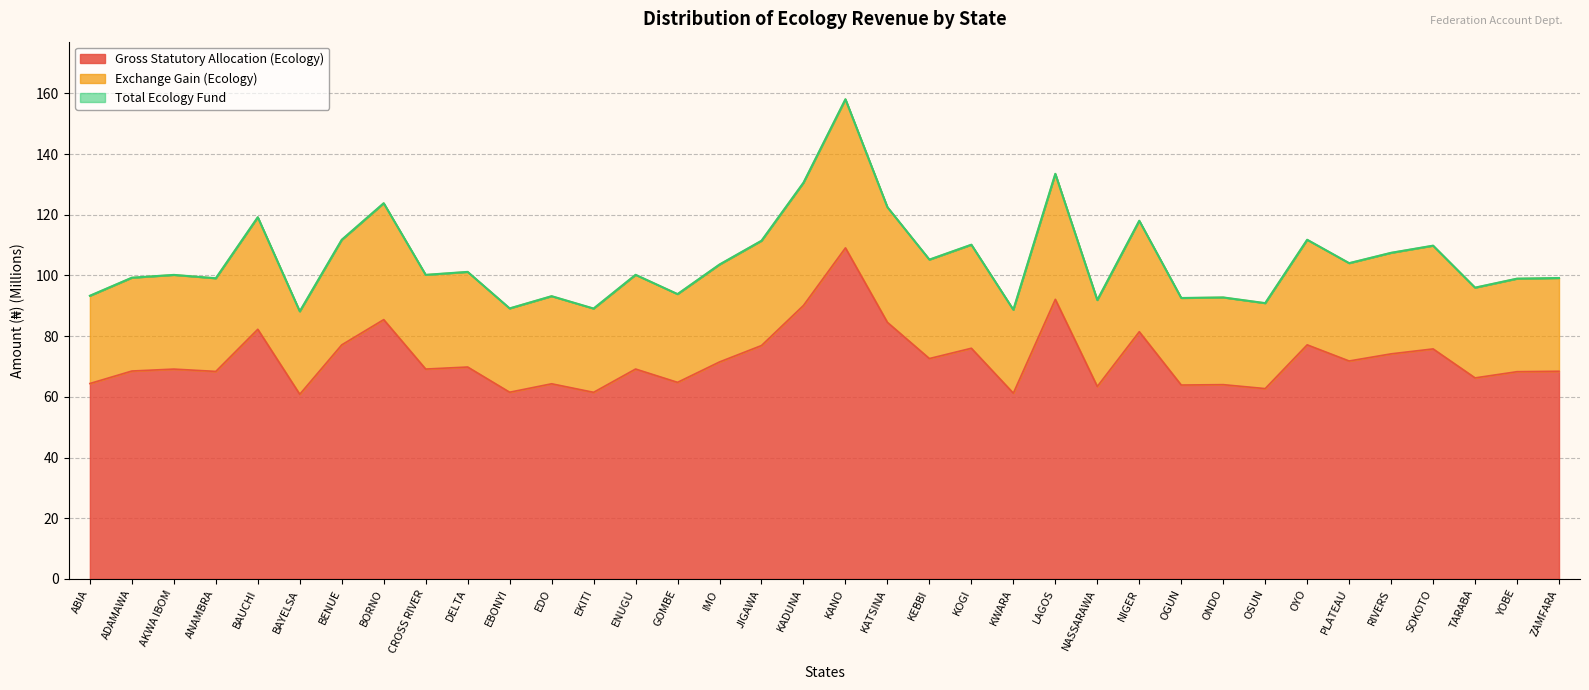

At which category does Exchange Gain (Ecology) reach its first local valley?

ANAMBRA